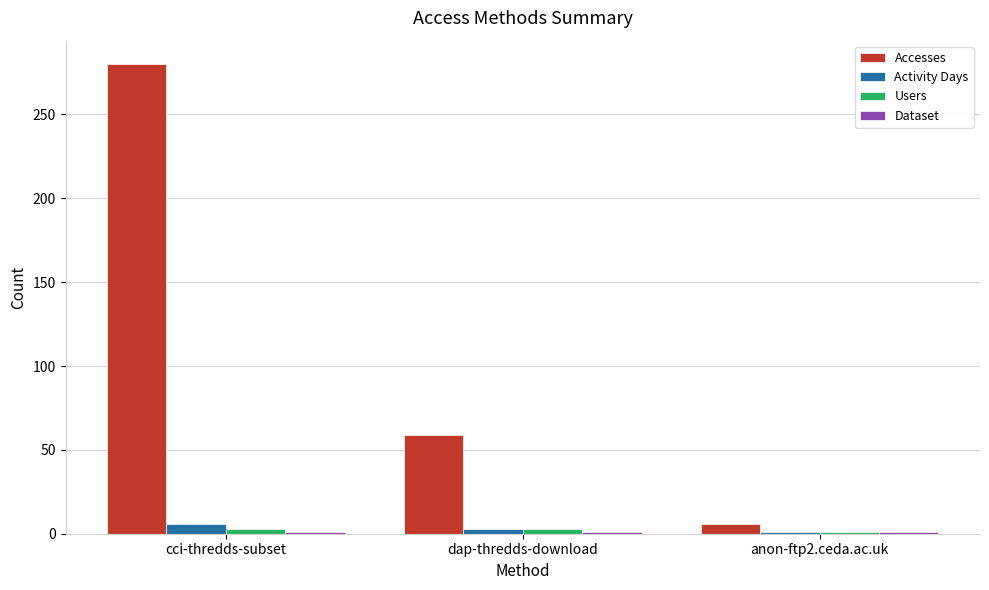

At which category does the chart reach its peak across all series?

cci-thredds-subset